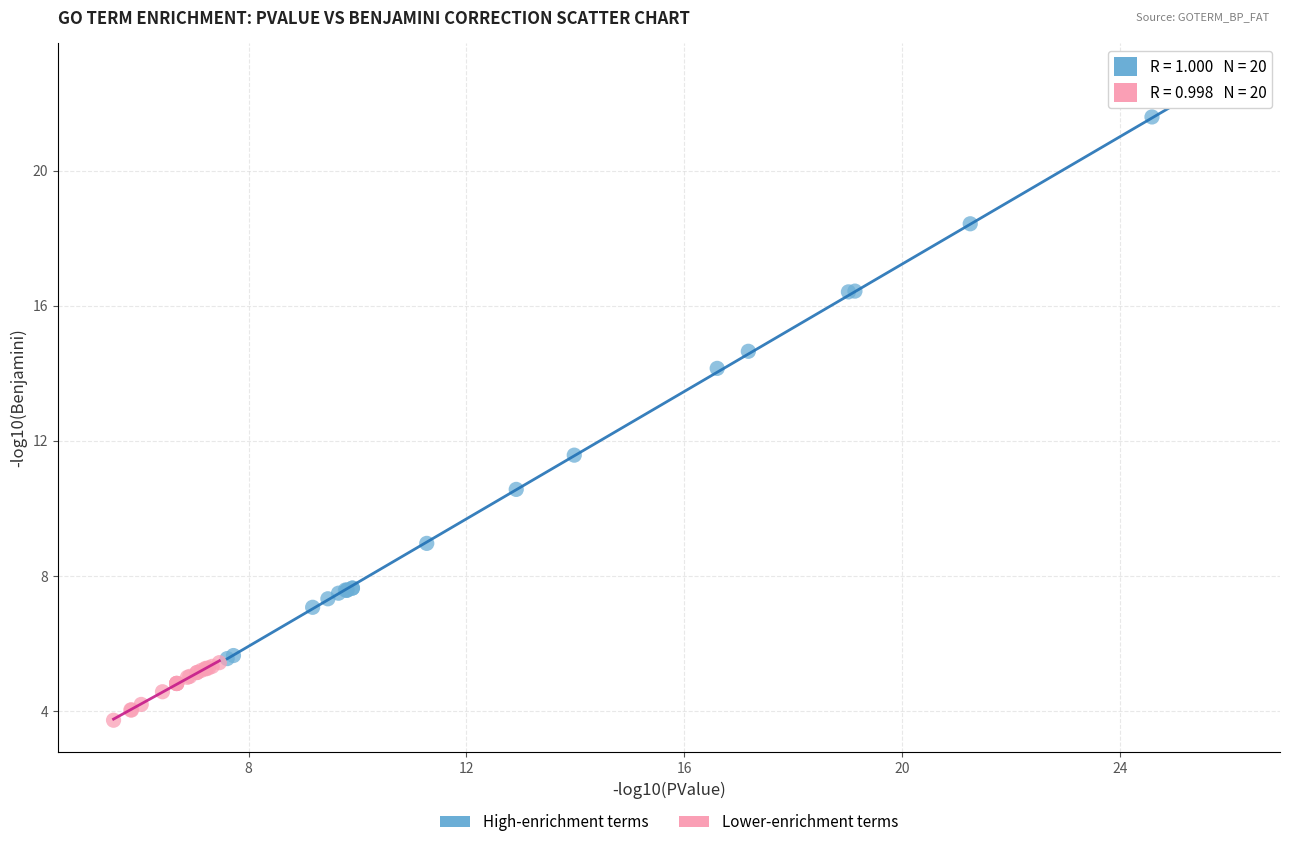

Which series reaches the maximum Y coordinate?

High-enrichment terms